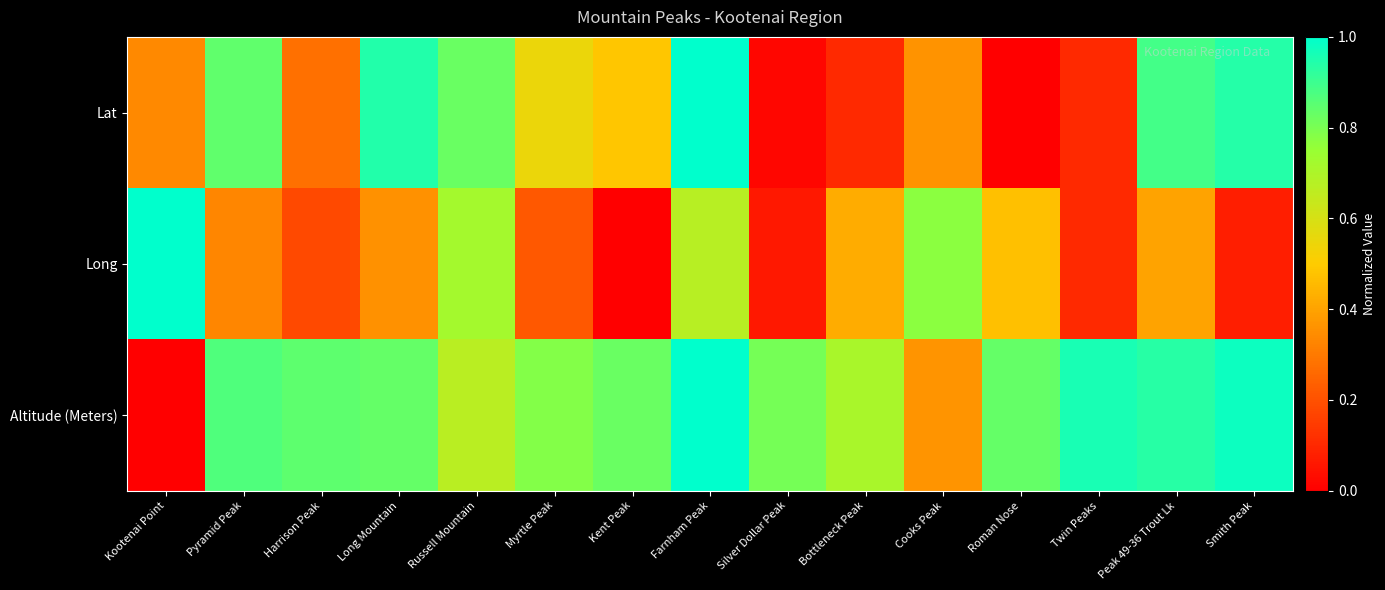

List the series in order of their peak value, highest first.

Lat, Long, Altitude (Meters)